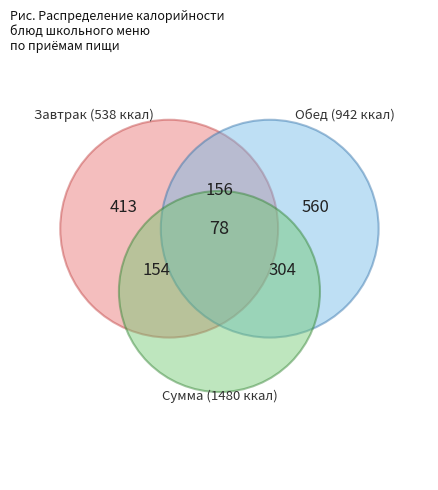

Does any single category account for the majority?

No